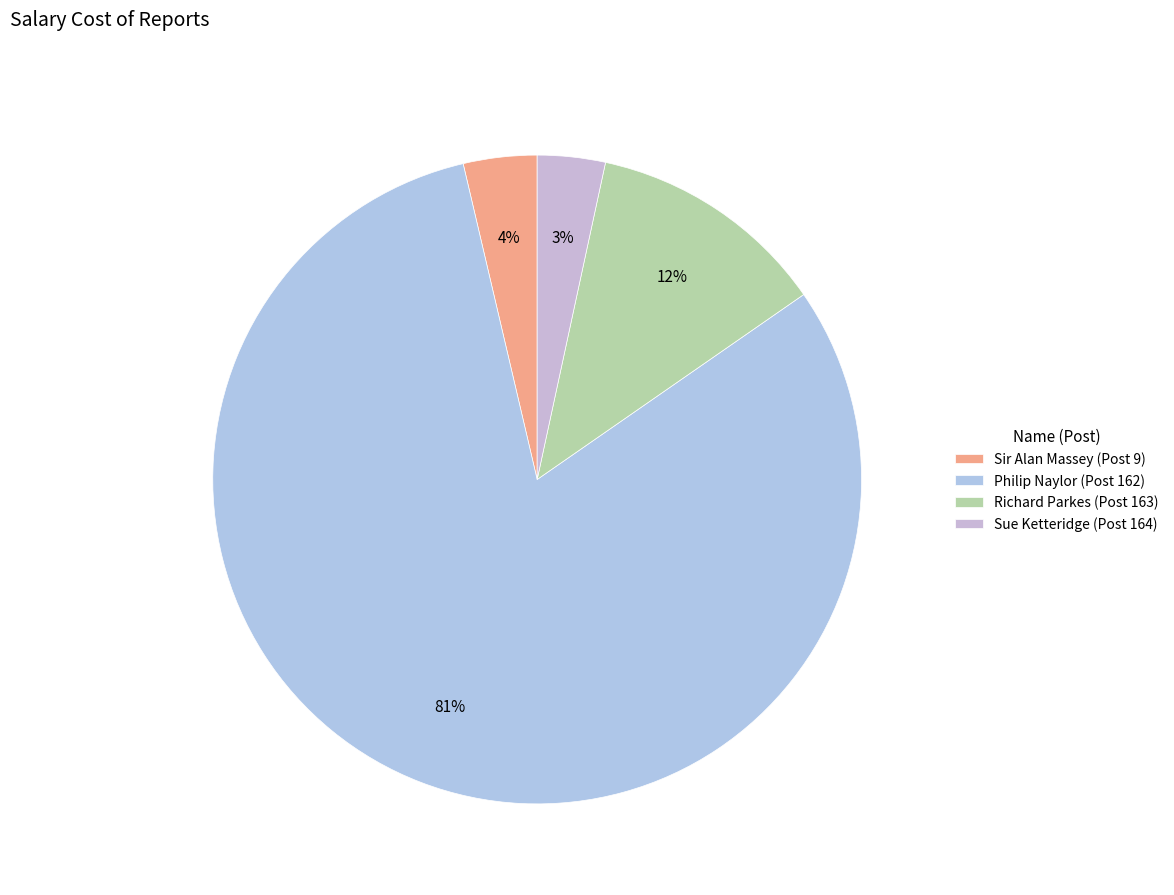

To the nearest percent, what is the combined percentage of Richard Parkes (Post 163) and Sue Ketteridge (Post 164)?

15%